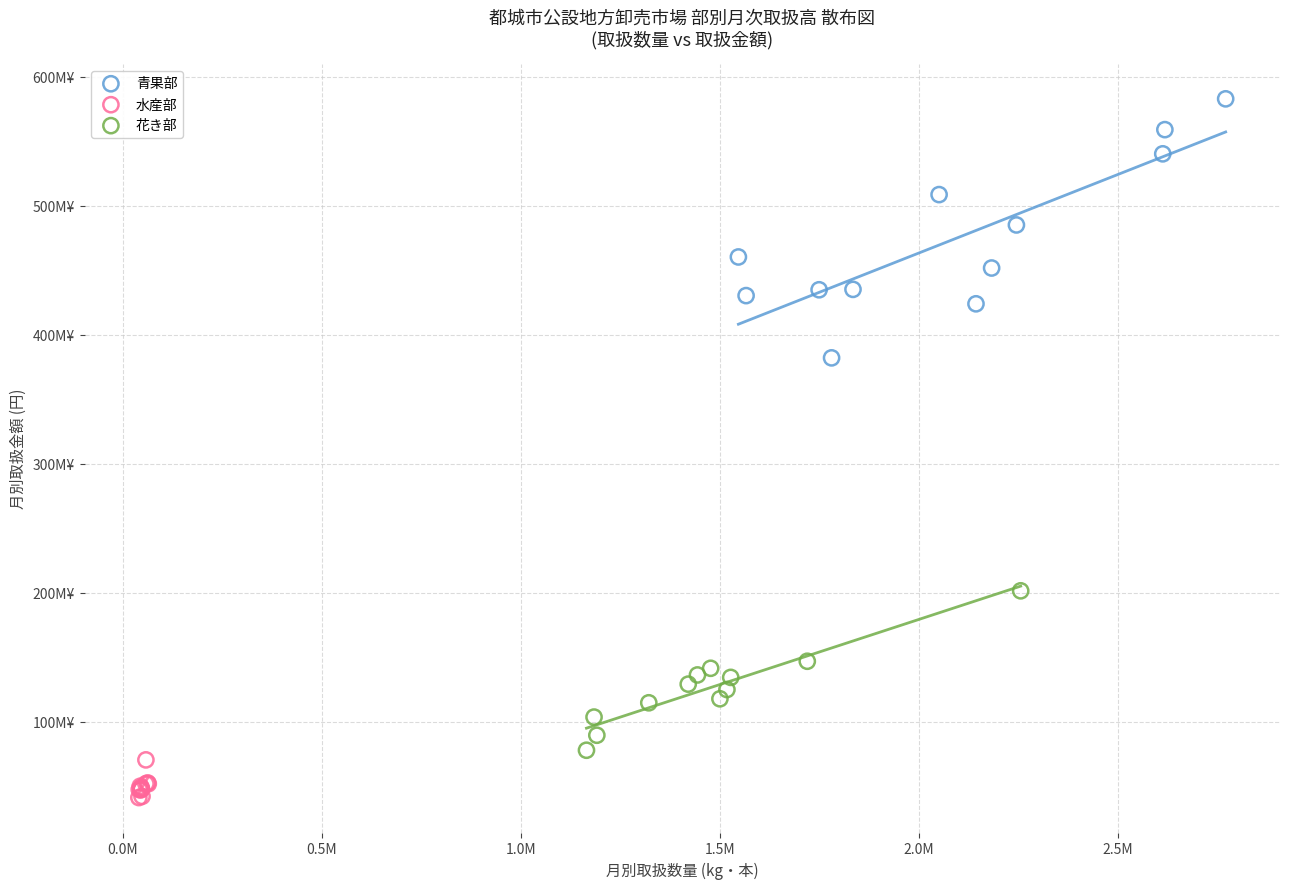

Which series contains the highest Y value?

青果部